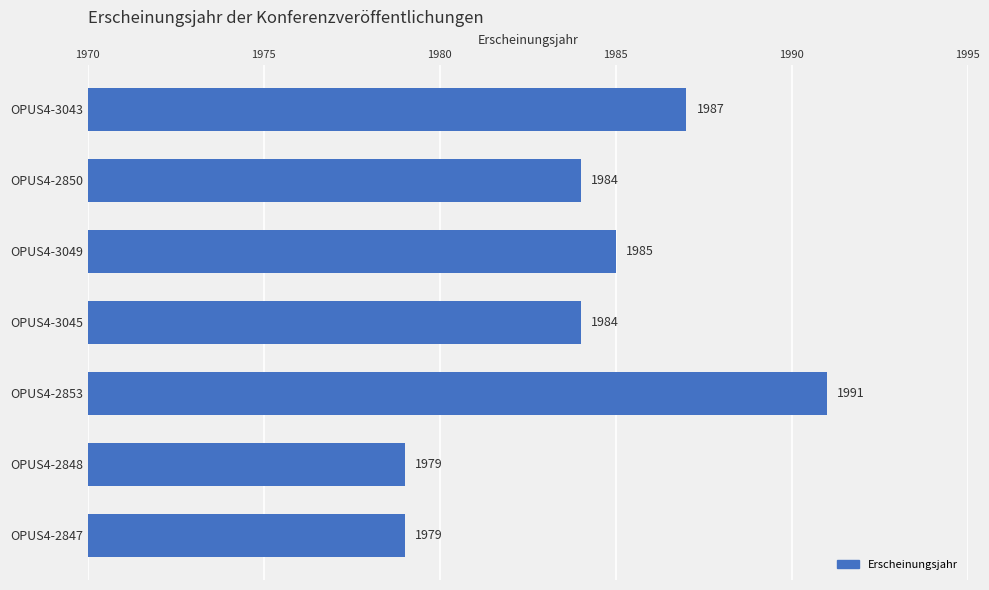

Reading top to bottom, what are all the values shown in this chart?

1987	1984	1985	1984	1991	1979	1979